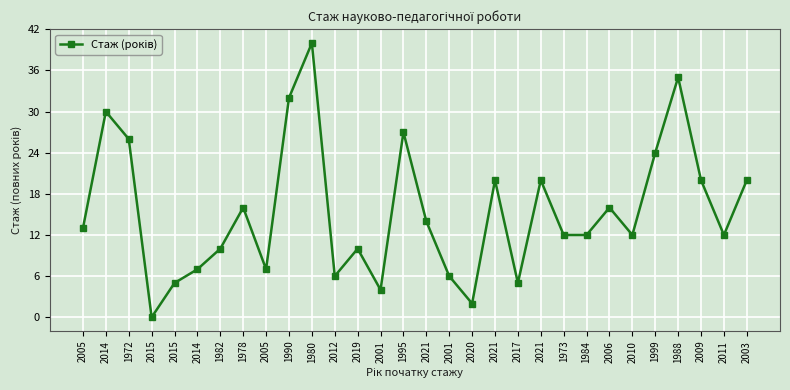

Where does the data first go above 13?

2014